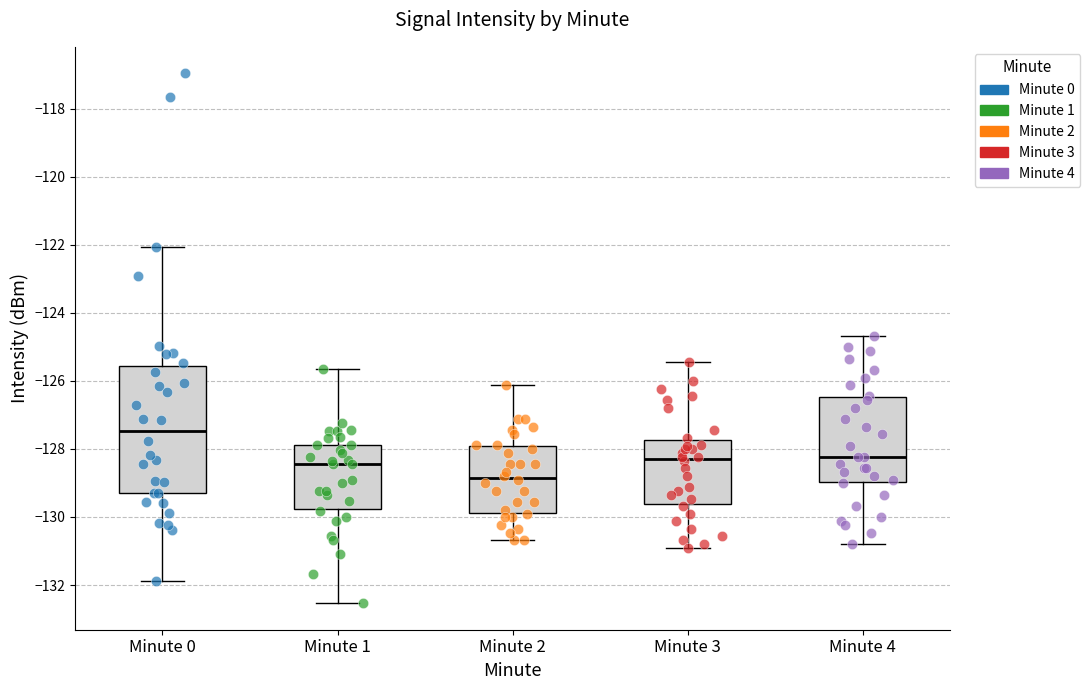

Which box has the highest median line?

Minute 0